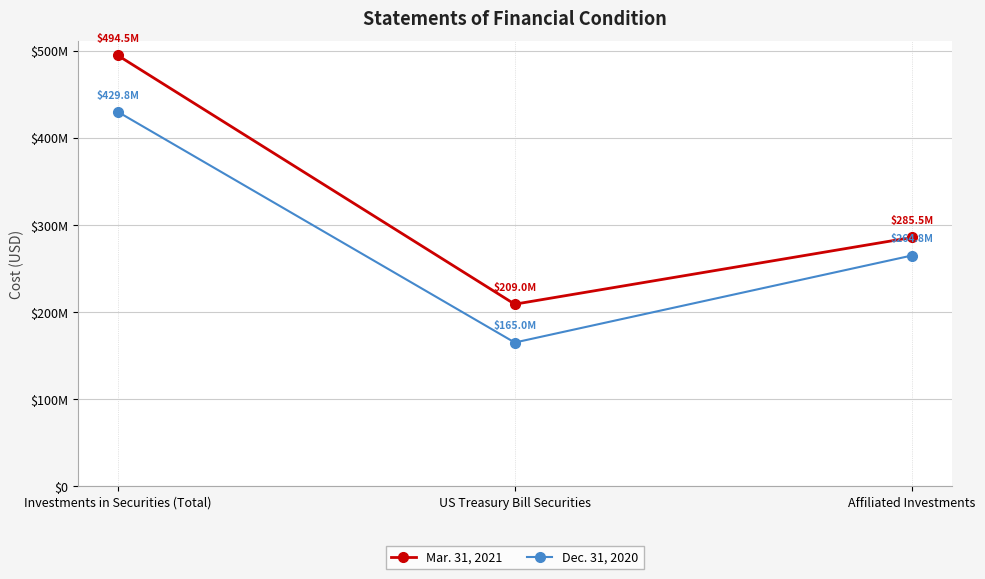

Which series has the widest spread of values?

Mar. 31, 2021